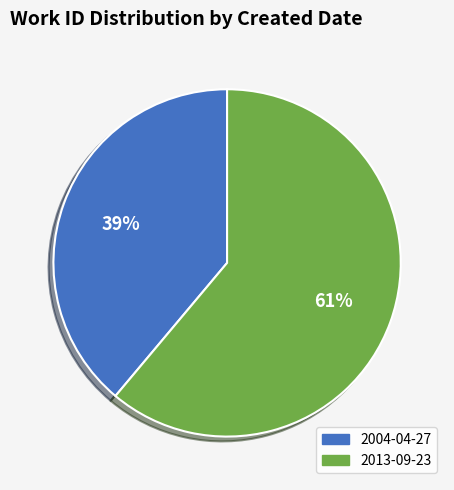

To the nearest percent, what is the average slice percentage?

50%